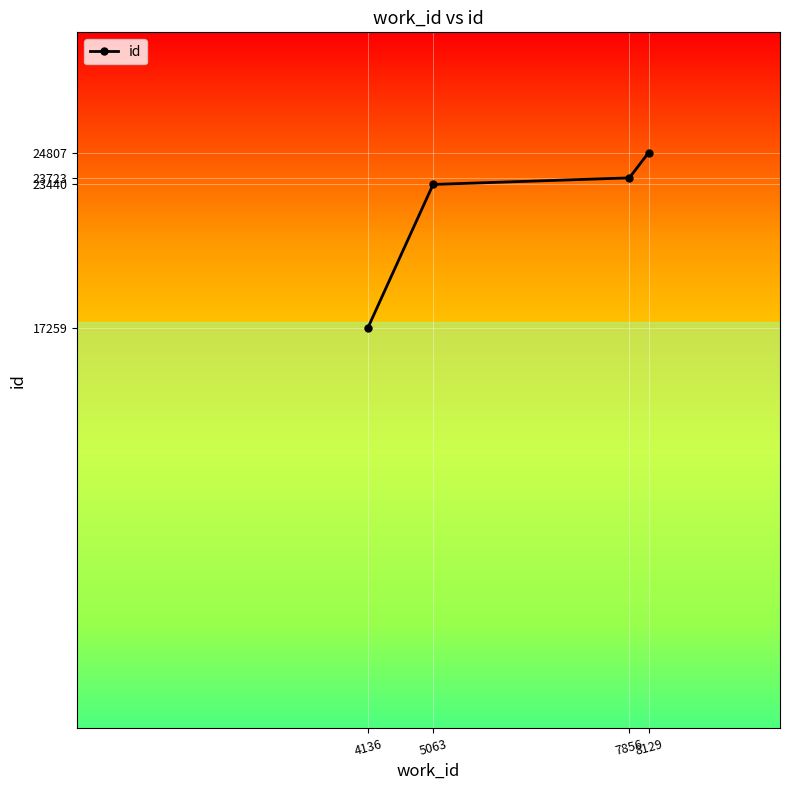

What is the sum of all values?

89229